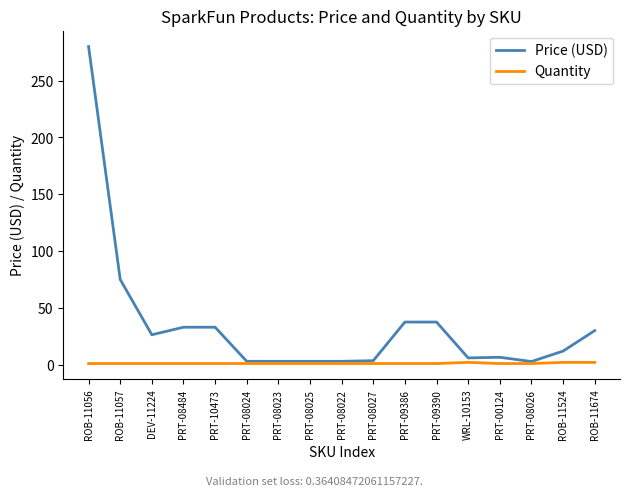

The Quantity series shows 1.0 at PRT-00124. True or false?

True